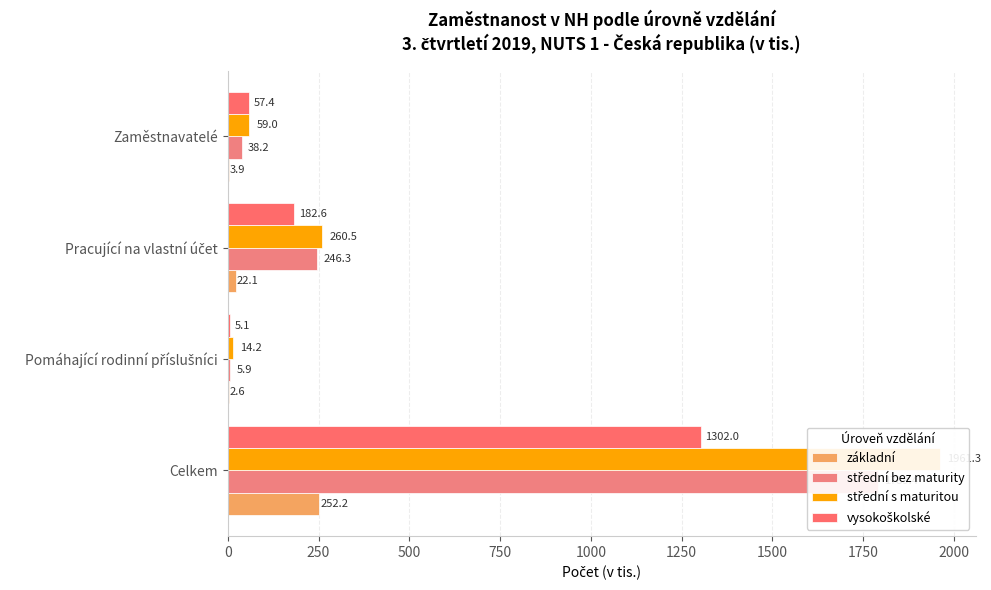

What is the value of the vysokoškolské bar at the 3rd from the left?

182.6